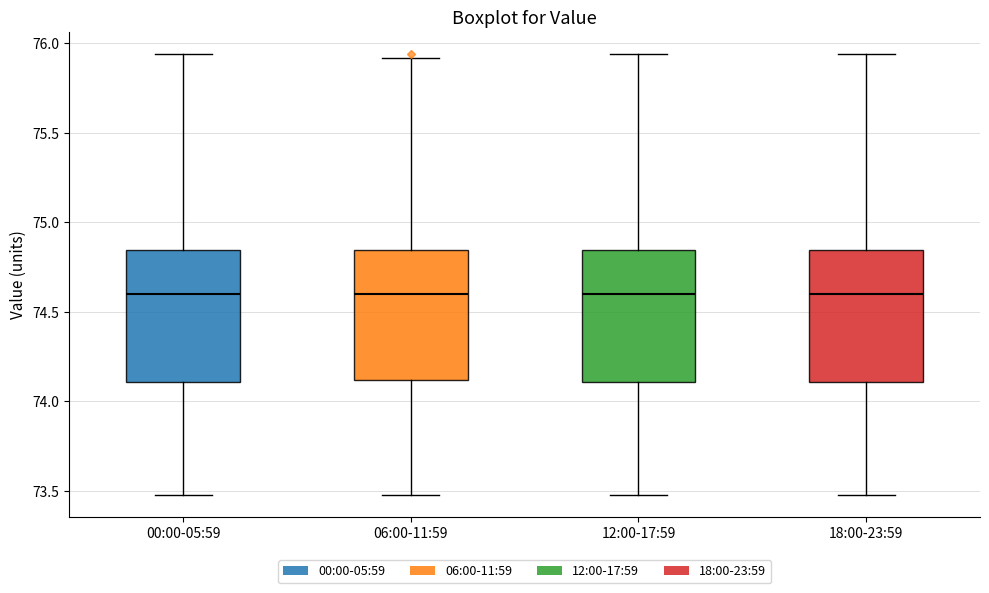

Where is the upper edge of the box for 18:00-23:59 on the y-axis? The values are not printed on the chart, so give them approximately, as read against the axis.

74.85